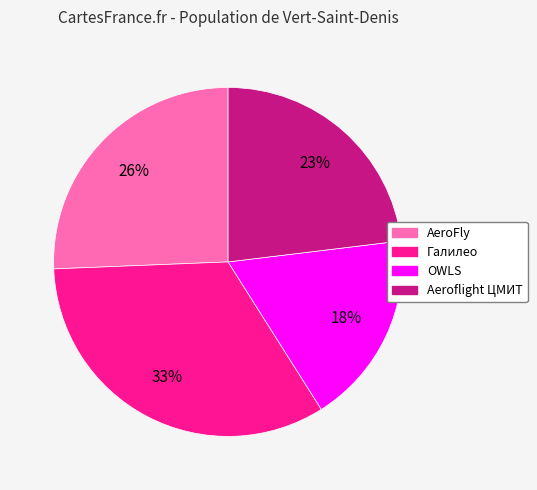

Approximately how many times larger is the value at AeroFly compared to Галилео?

0.8